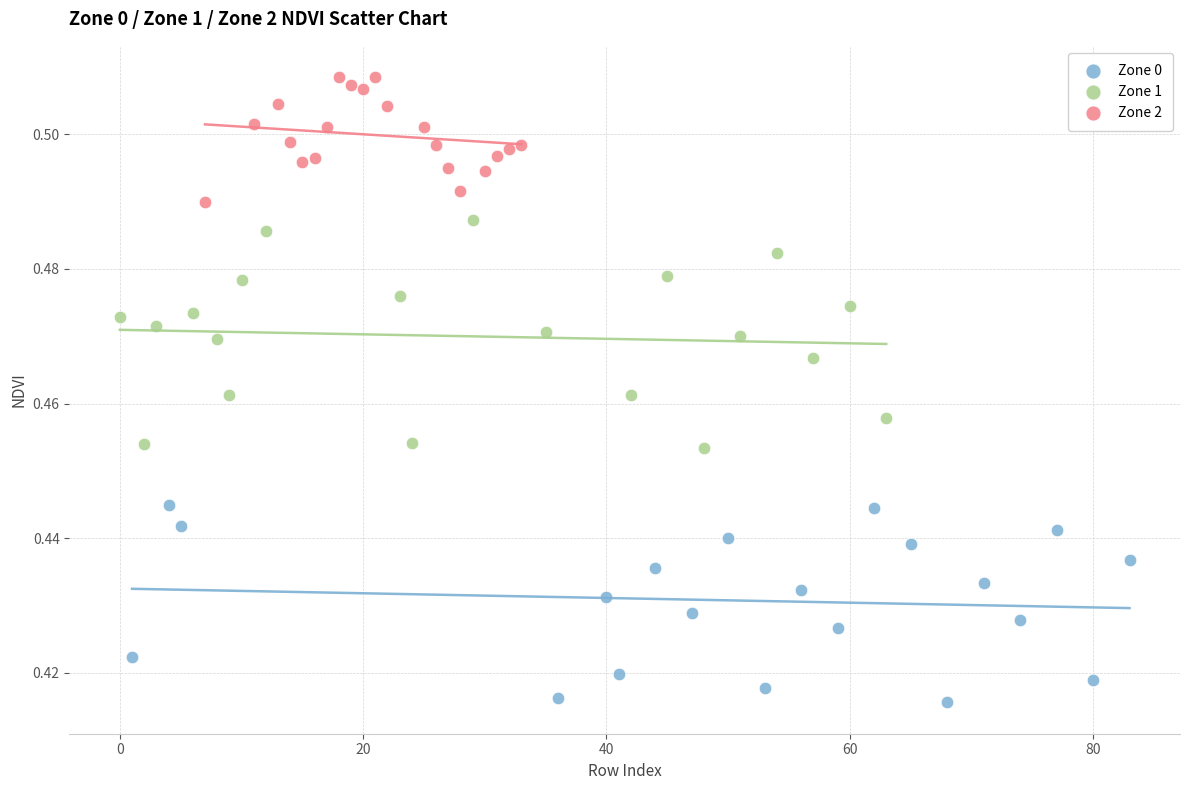

Which series has the largest Y range (max minus min)?

Zone 1